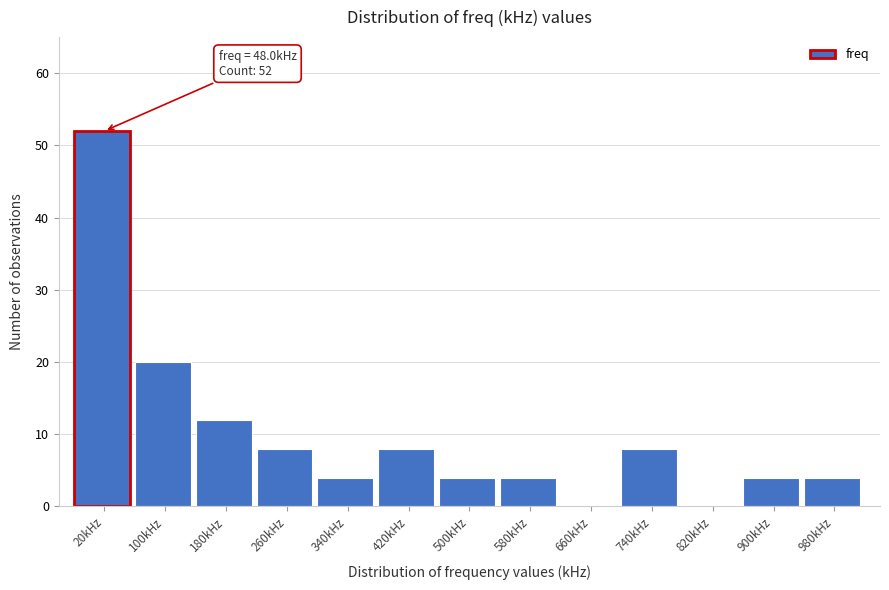

Reading right to left, transcribe all the data shown in this chart.

980kHz=4	900kHz=4	820kHz=0	740kHz=8	660kHz=0	580kHz=4	500kHz=4	420kHz=8	340kHz=4	260kHz=8	180kHz=12	100kHz=20	20kHz=52